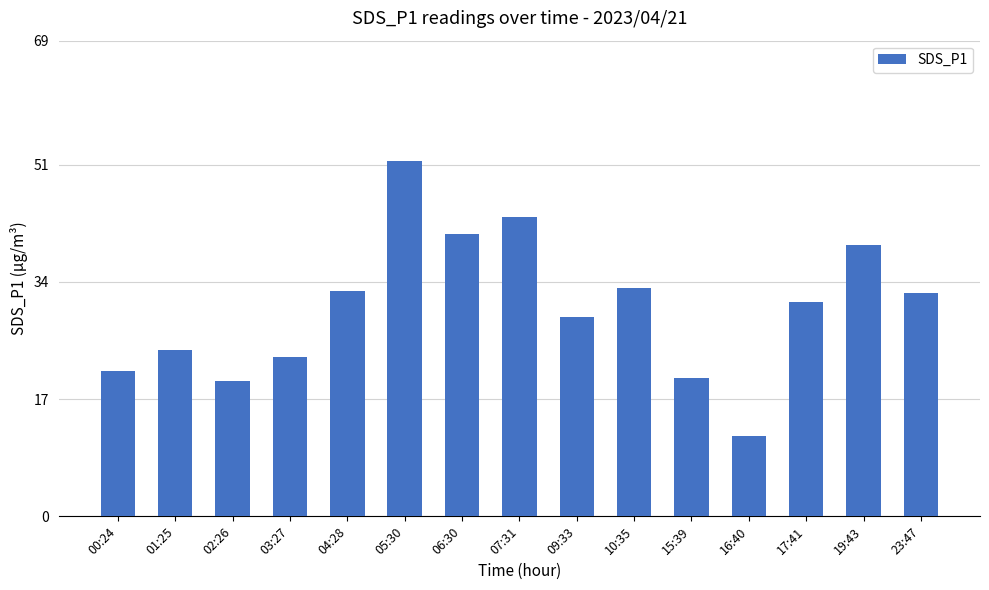

What is the change in value from 09:33 to 19:43?

+10.5